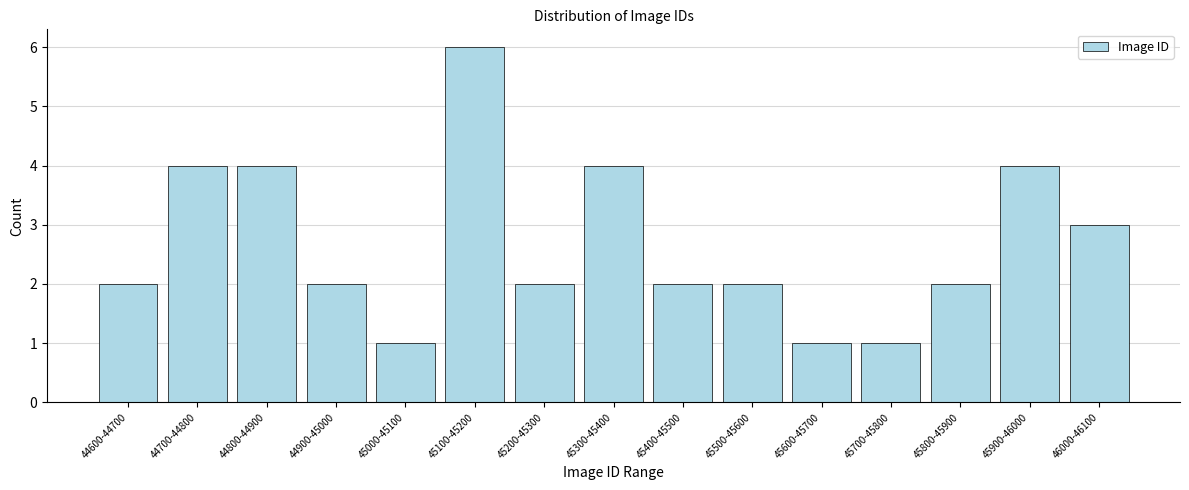

Reading left to right, extract all data points from this chart.

2	4	4	2	1	6	2	4	2	2	1	1	2	4	3